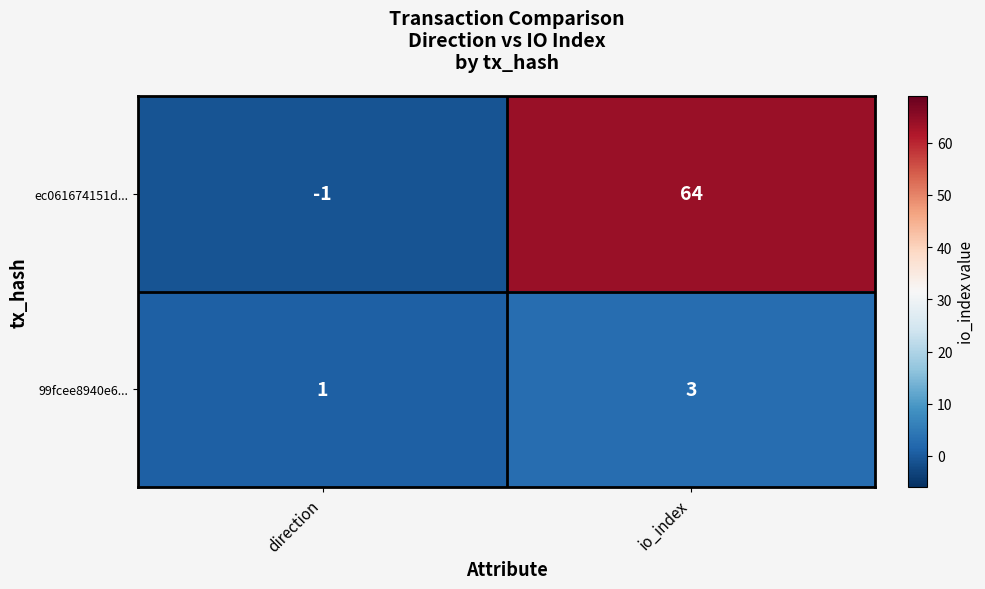

Reading left to right, what are all the values shown in this chart?

ec061674151d...: direction=-1	io_index=64
99fcee8940e6...: direction=1	io_index=3